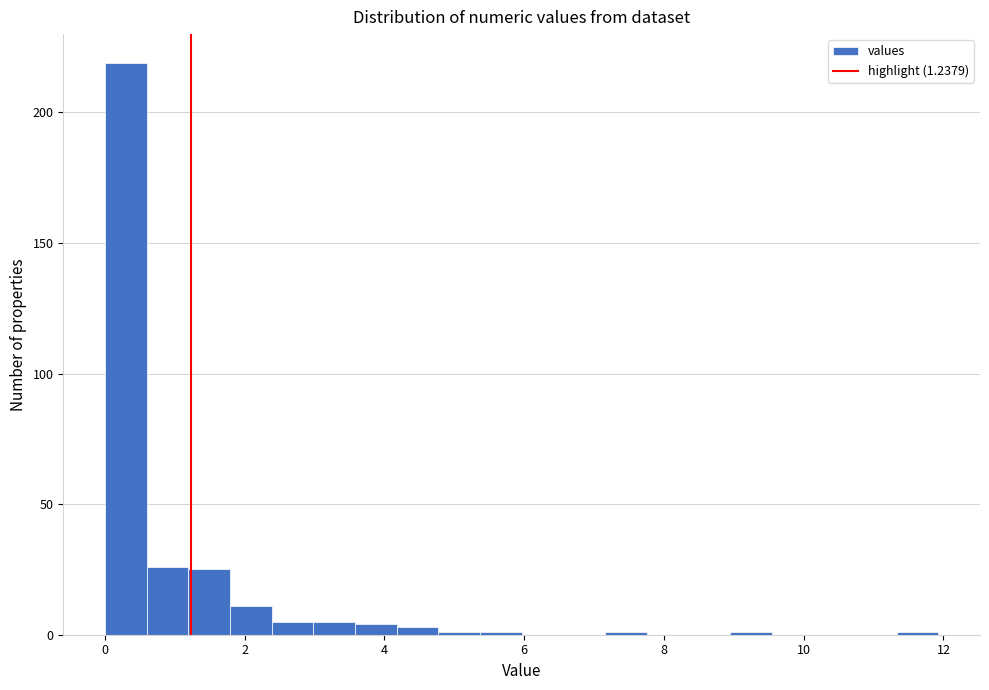

Around what value on the x-axis is the tallest bar? Give the approximate position of its centre, as read against the axis.

0.2